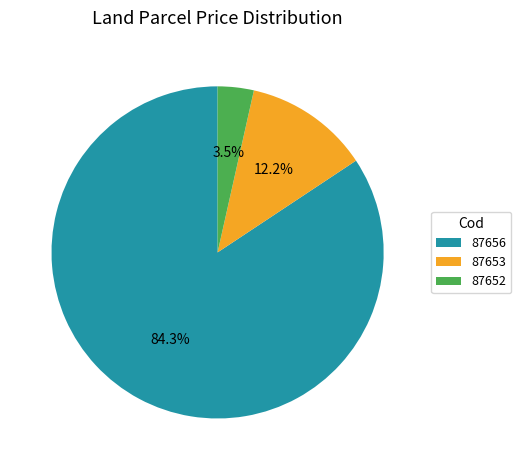

What is the ratio of the value at 87653 to the value at 87656?

0.1